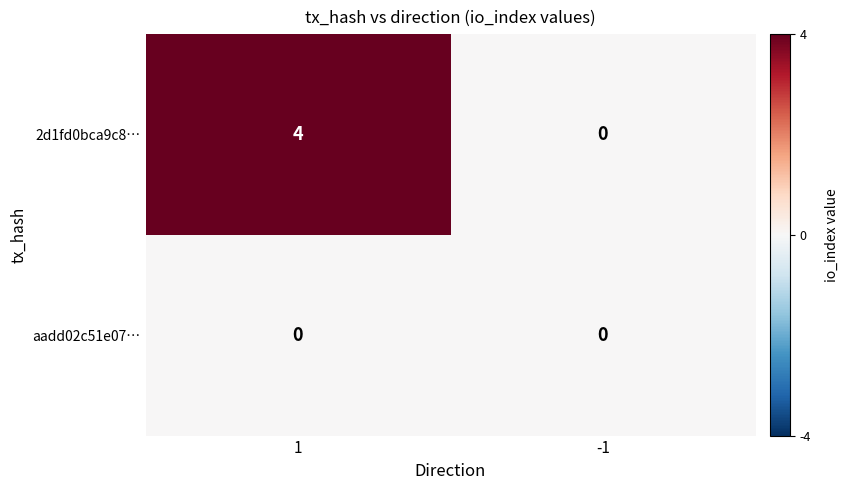

Which series changed the most between 1 and -1?

2d1fd0bca9c8…